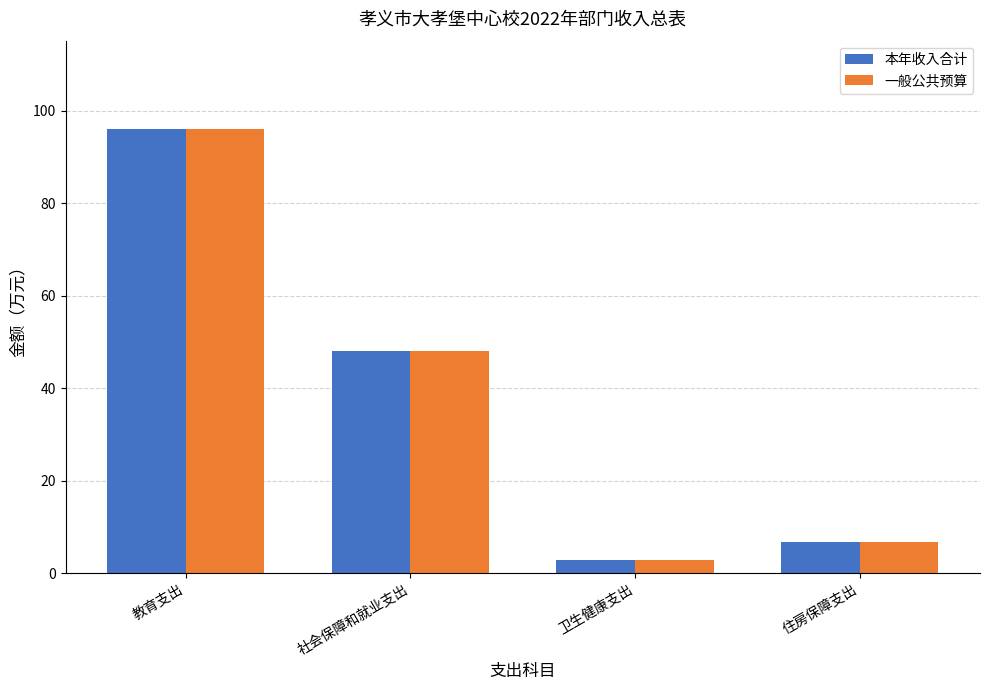

Reading left to right, what are all the values shown in this chart?

本年收入合计: 教育支出=96.0	社会保障和就业支出=48.1	卫生健康支出=2.9	住房保障支出=6.7
一般公共预算: 教育支出=96.0	社会保障和就业支出=48.1	卫生健康支出=2.9	住房保障支出=6.7